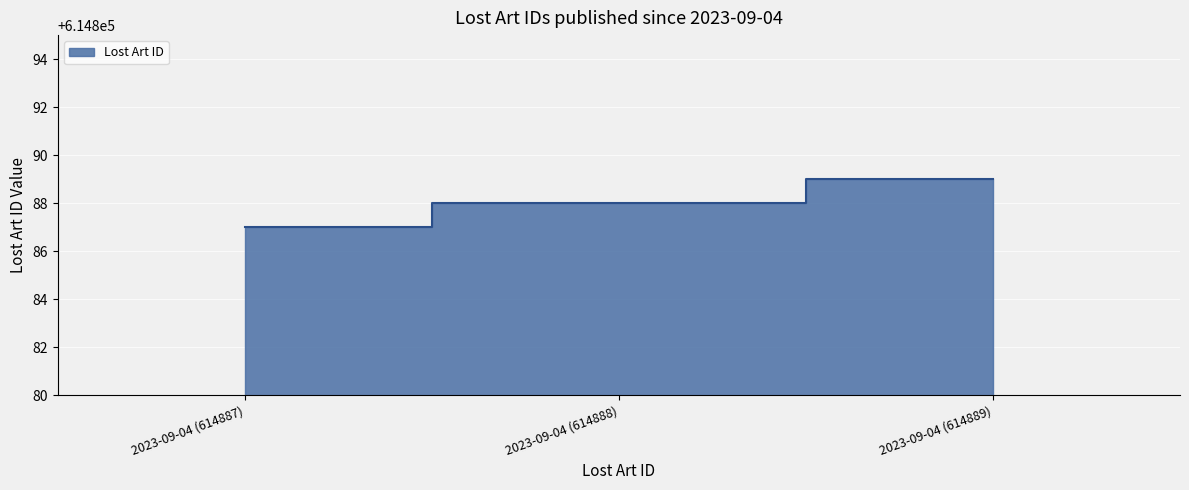

Rank the categories by value from lowest to highest.

2023-09-04 (614887), 2023-09-04 (614888), 2023-09-04 (614889)